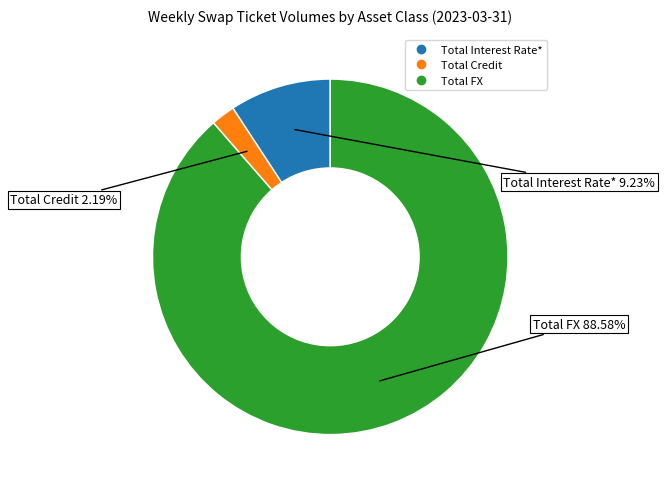

What percentage is the Total Interest Rate* slice, to the nearest percent?

9%